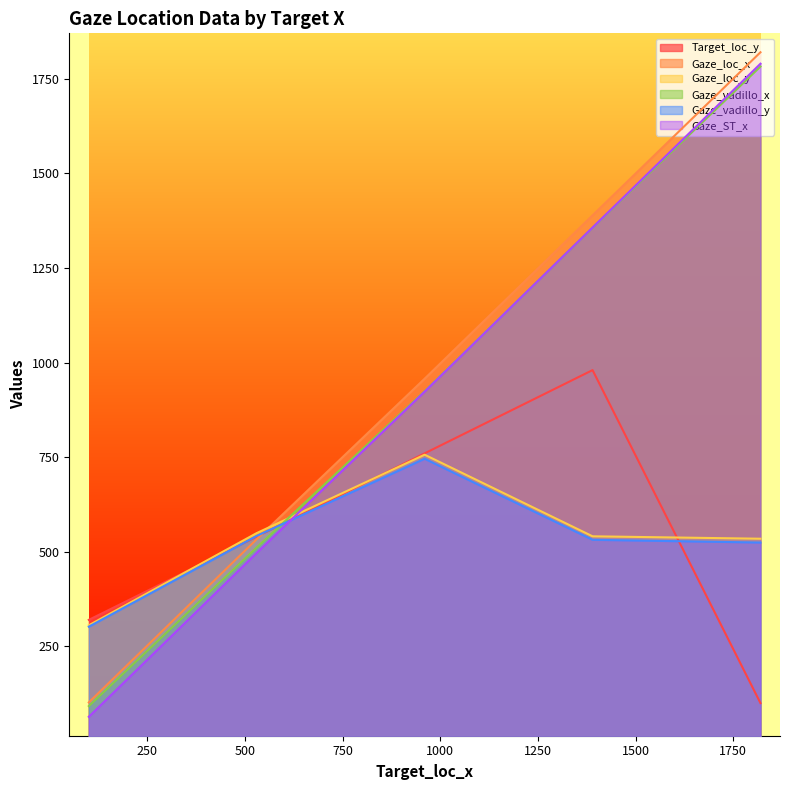

What is the value of the Gaze_vadillo_x point at the 2nd from the left?

511.3